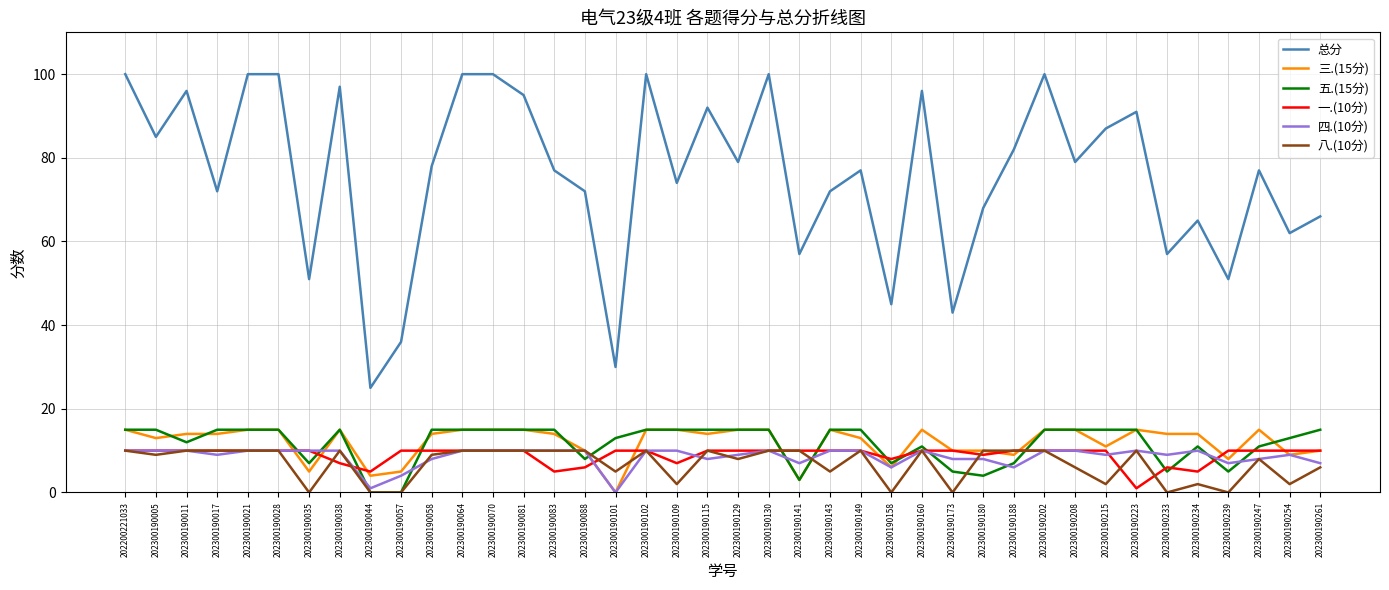

How many series are shown in this chart?

6